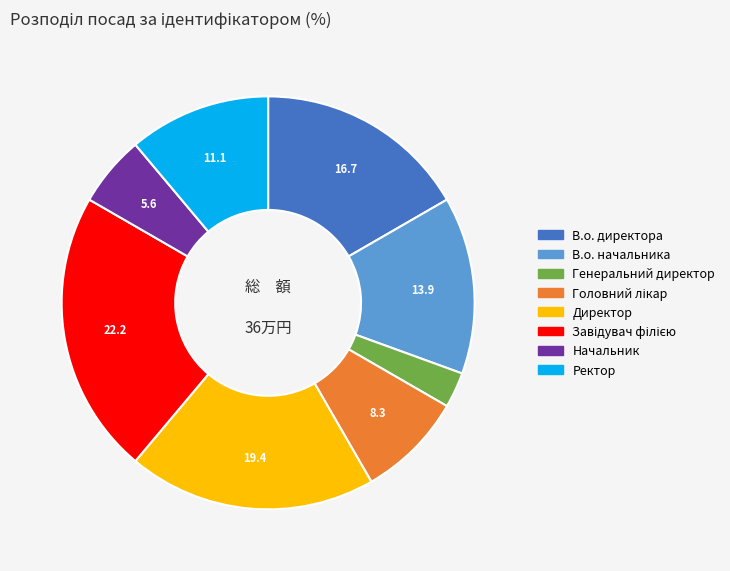

Is there any slice that represents more than half of the pie?

No